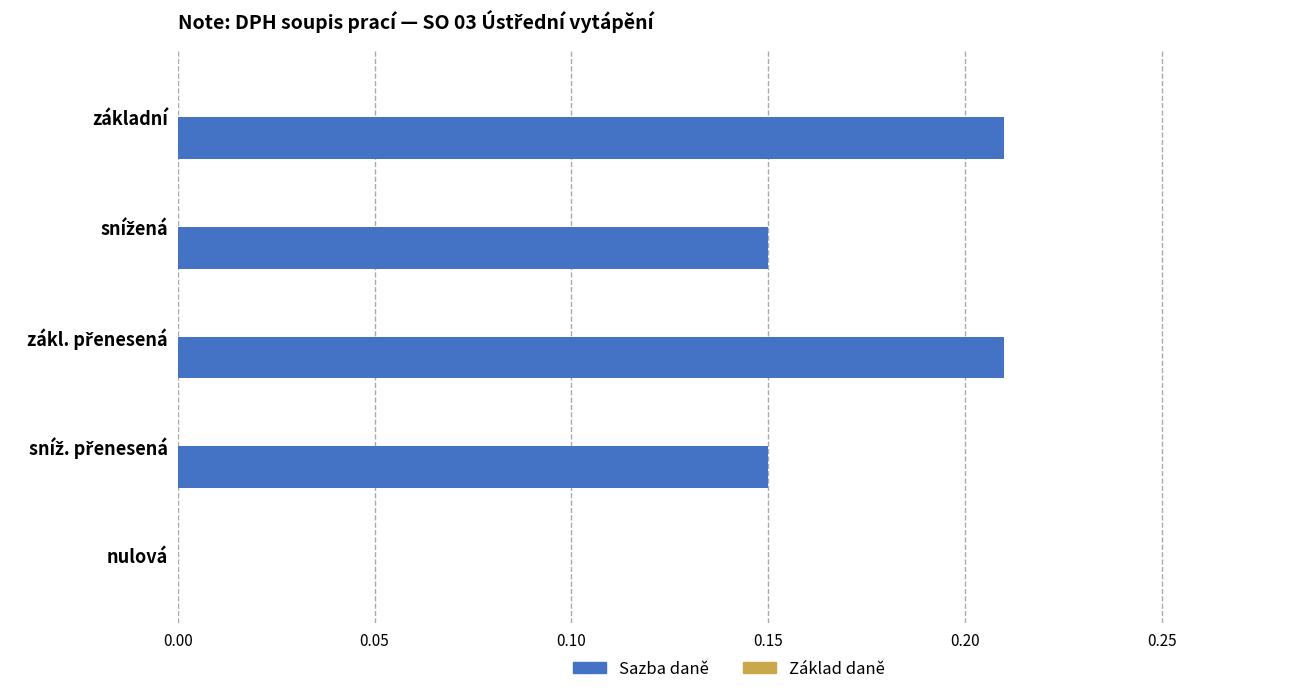

What is the sum of all values?

0.7